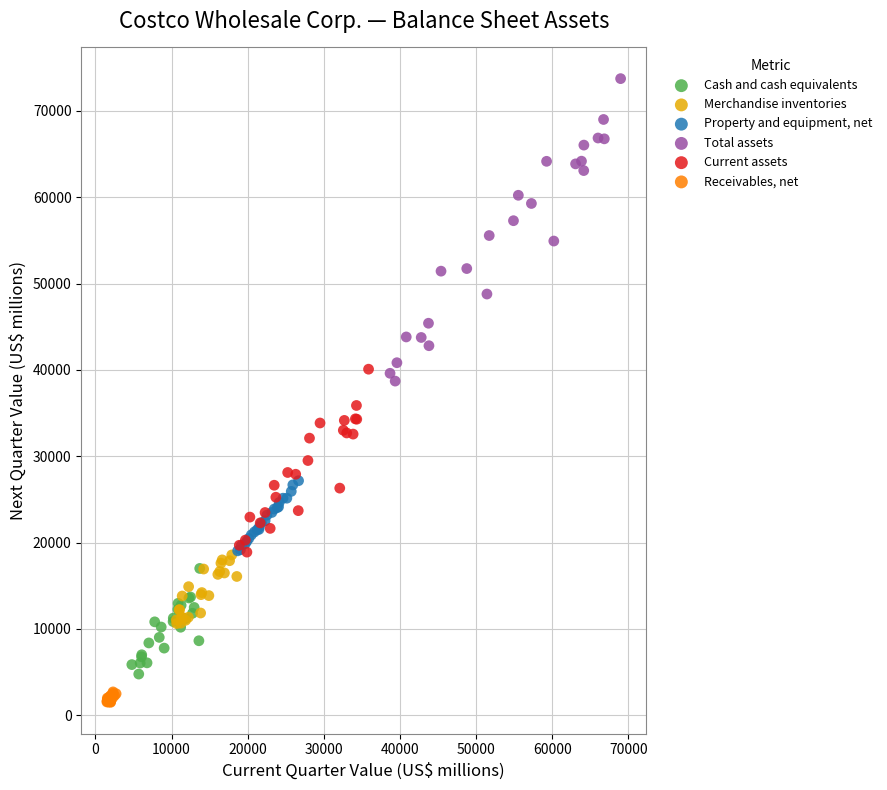

Which series has the largest Y range (max minus min)?

Total assets